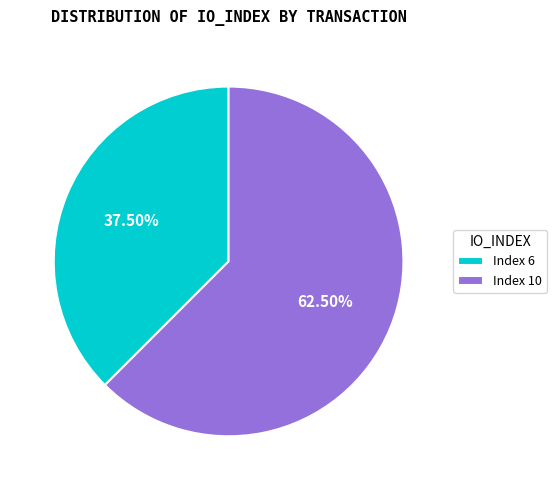

How many segments does this pie chart have?

2